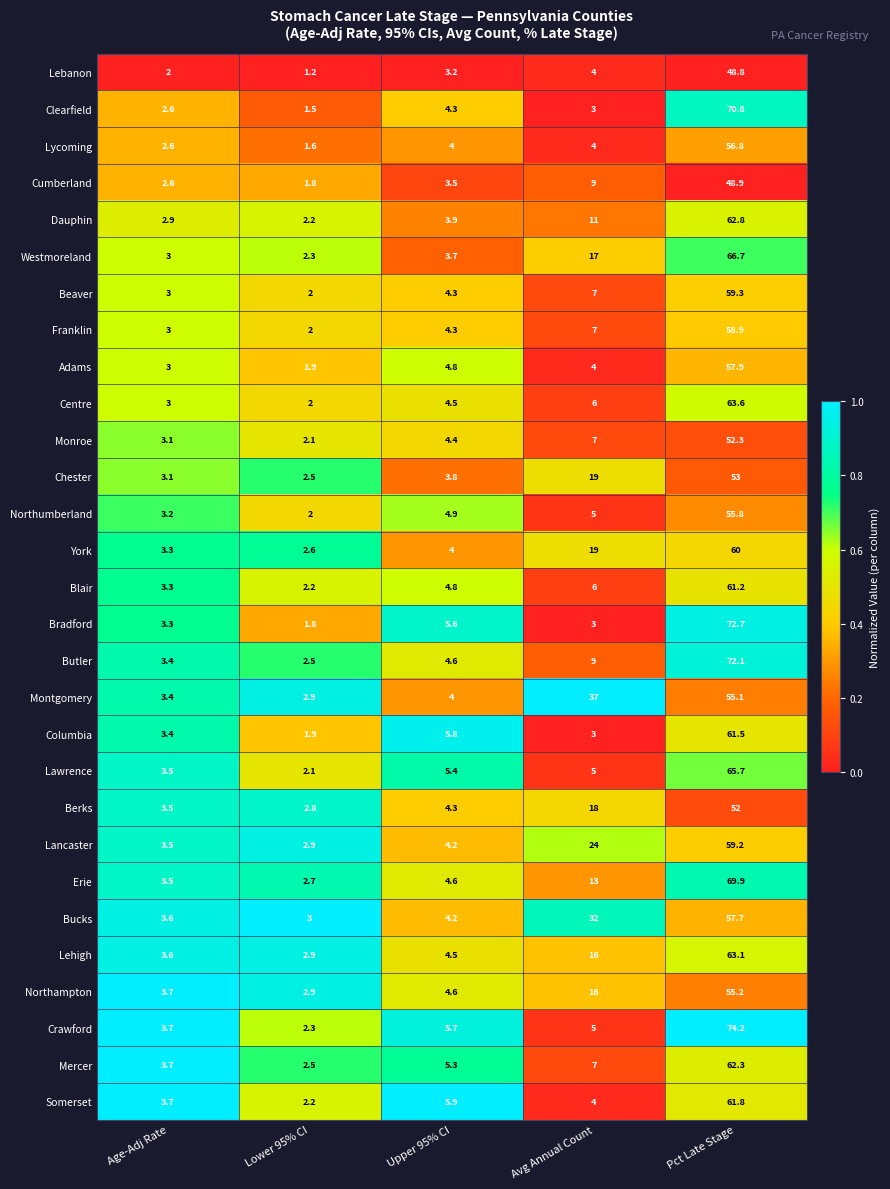

List the series in order of their peak value, lowest first.

Lebanon, Cumberland, Berks, Monroe, Chester, Montgomery, Northampton, Northumberland, Lycoming, Bucks, Adams, Franklin, Lancaster, Beaver, York, Blair, Columbia, Somerset, Mercer, Dauphin, Lehigh, Centre, Lawrence, Westmoreland, Erie, Clearfield, Butler, Bradford, Crawford